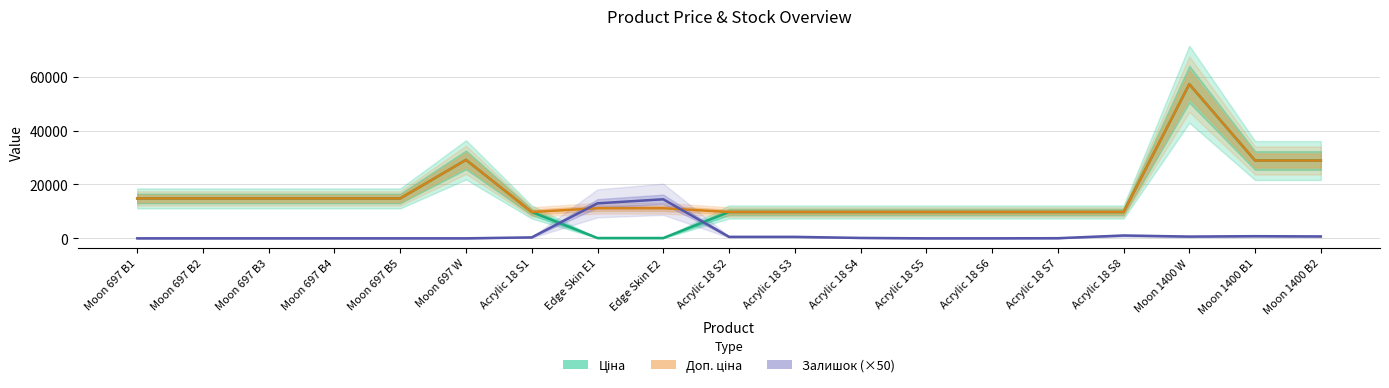

Reading right to left, list all the values displayed in this chart.

Ціна: 28901.7	28901.7	57258.0	9775.5	9775.5	9775.5	9775.5	9775.5	9775.5	9775.5	111.8	111.8	9775.5	29152.3	14817.6	14817.6	14817.6	14817.6	14817.6
Доп. ціна: 28901.7	28901.7	57258.0	9775.5	9775.5	9775.5	9775.5	9775.5	9775.5	9775.5	11182.0	11182.0	9775.5	29152.3	14817.6	14817.6	14817.6	14817.6	14817.6
Залишок (×50): 700.0	800.0	650.0	1050.0	50.0	0.0	0.0	150.0	550.0	550.0	14500.0	13000.0	350.0	0.0	0.0	0.0	0.0	0.0	0.0